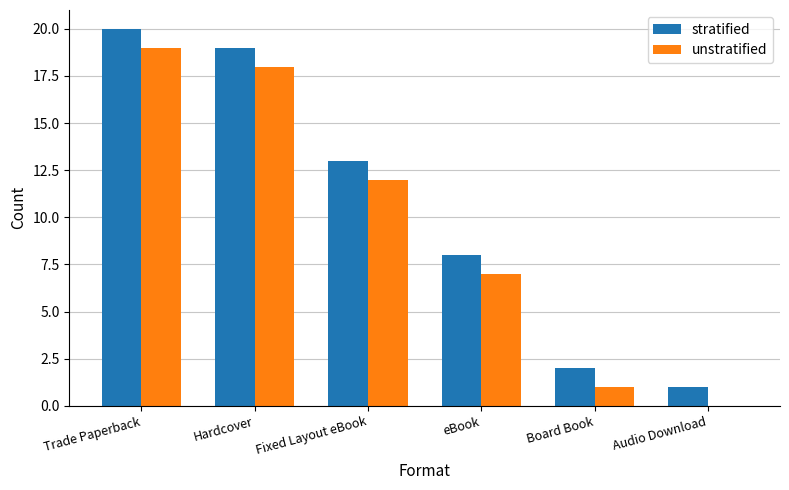

What is the average value of the unstratified series?

10